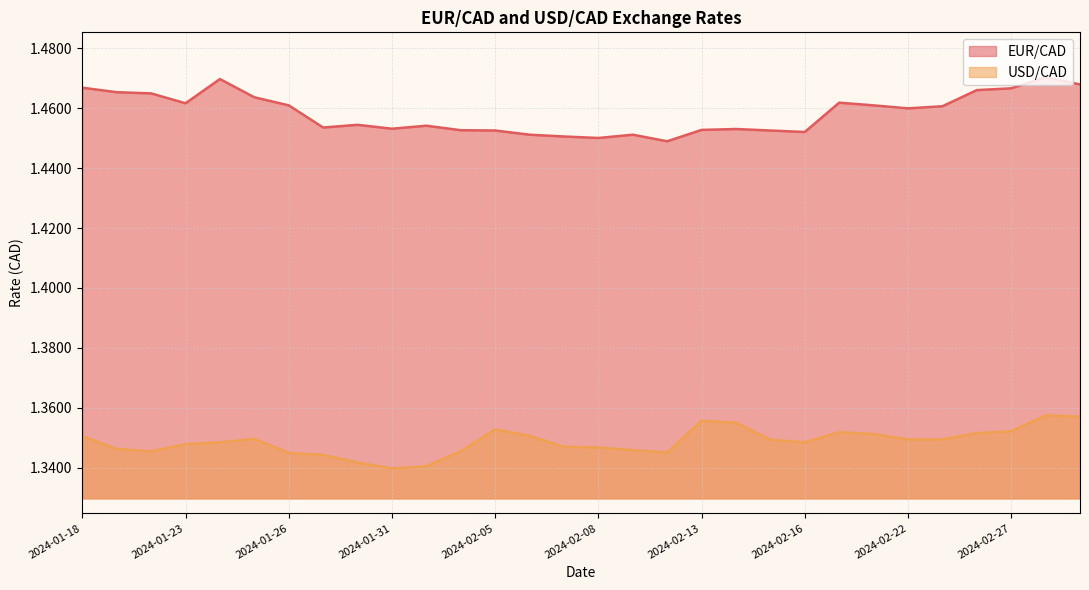

What is the sum of the USD/CAD values at 2024-01-24 and 2024-02-06?

2.7